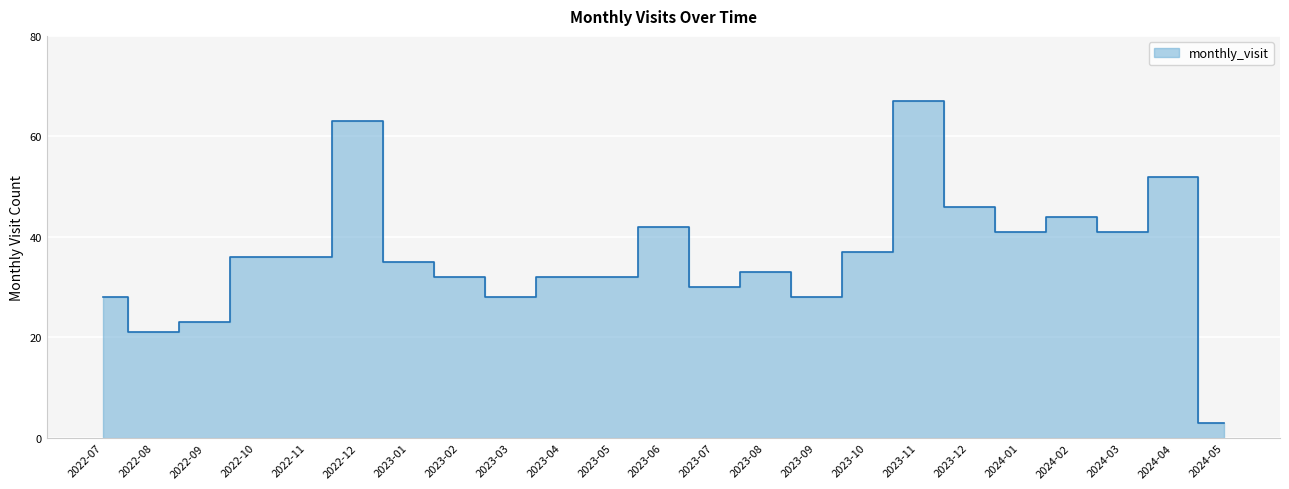

What is the minimum value shown in the chart?

3